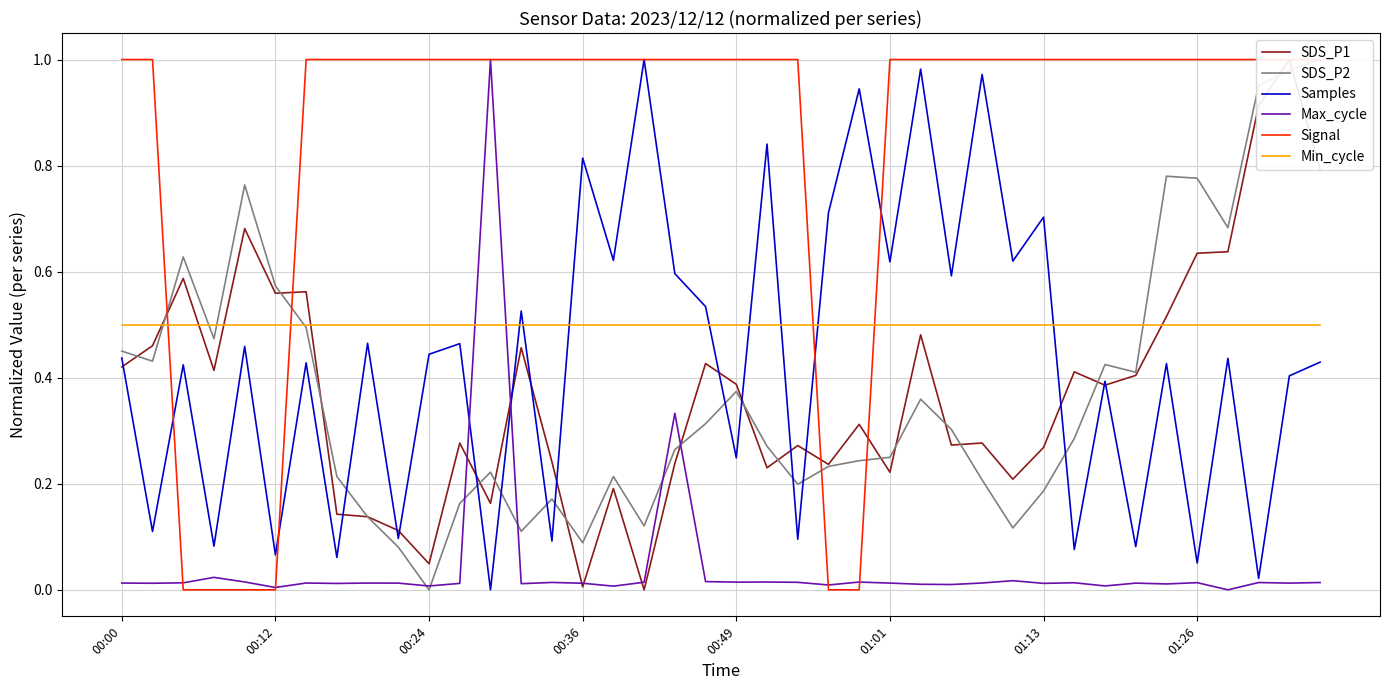

True or false: Samples and Min_cycle intersect in this chart.

True